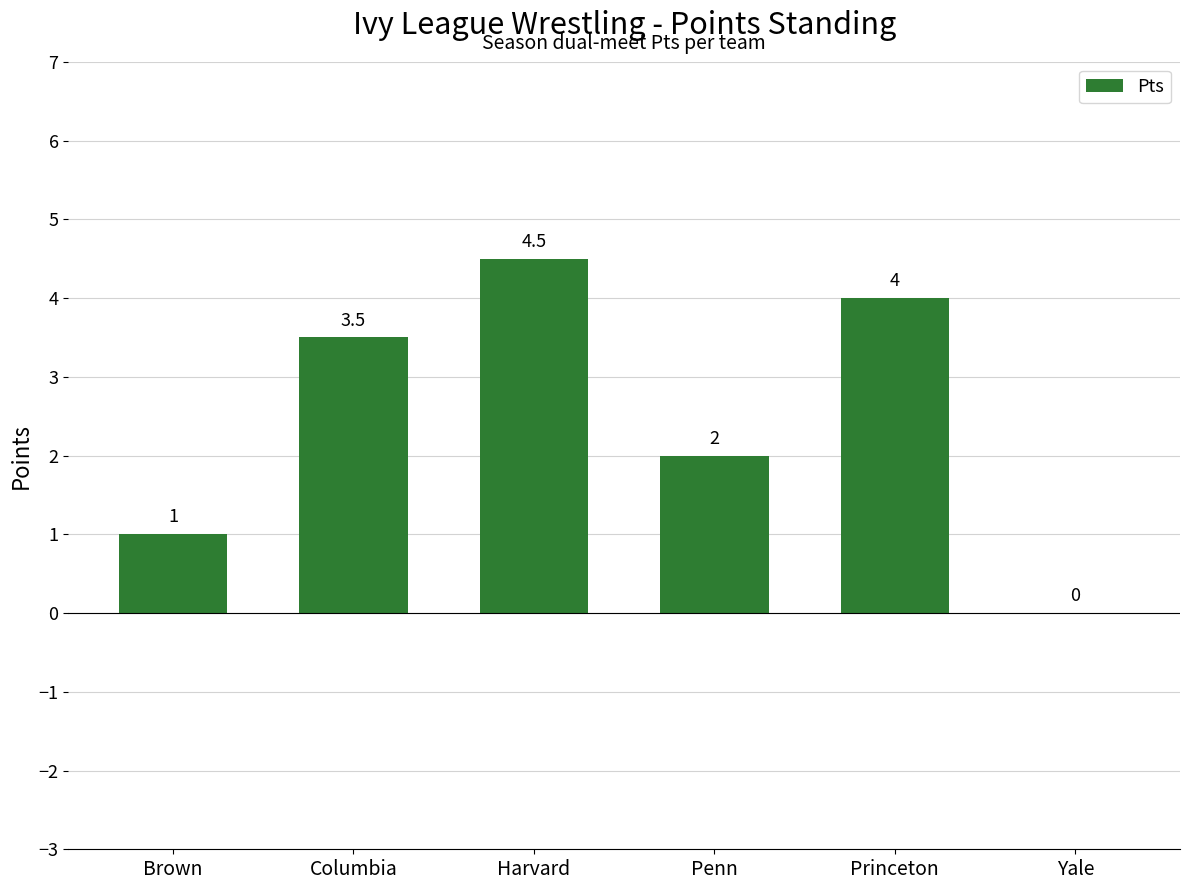

Which category has the highest value across all series?

Harvard